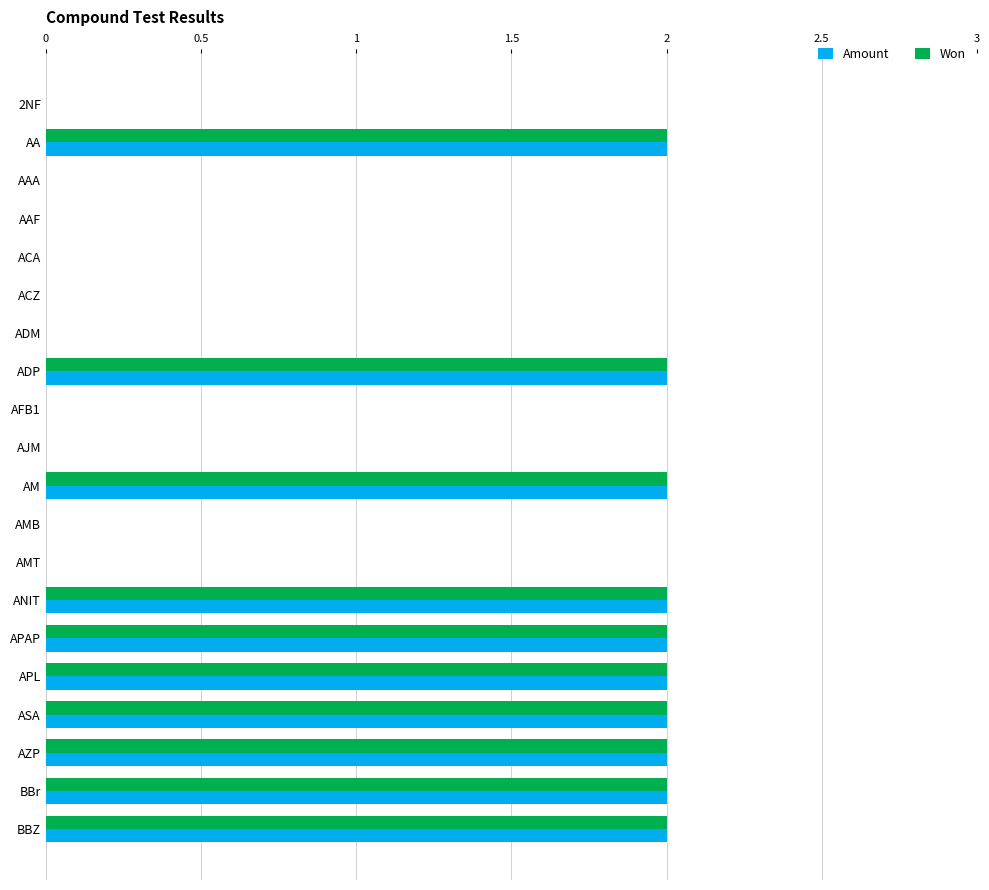

The Won series shows 1 at AAA. True or false?

False